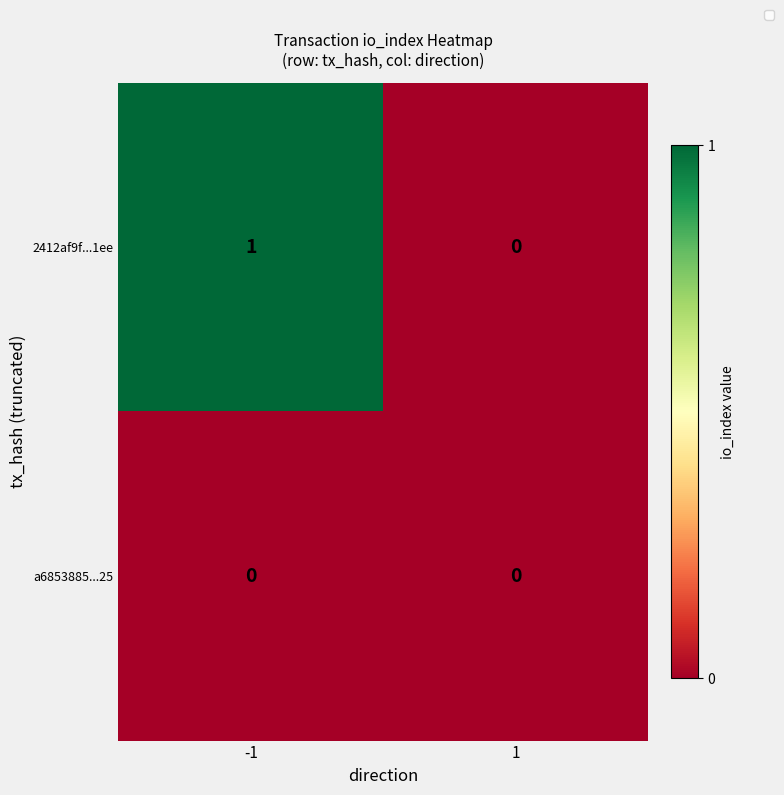

Which series has the largest total across all categories?

2412af9f...1ee